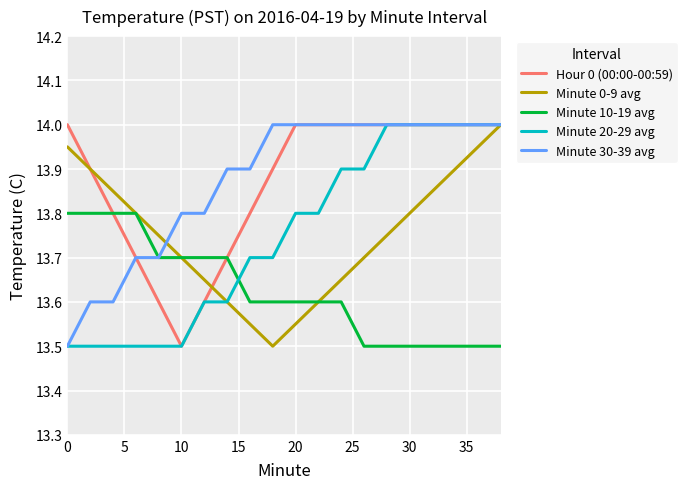

What is the highest value of the Hour 0 (00:00-00:59) series?

14.0